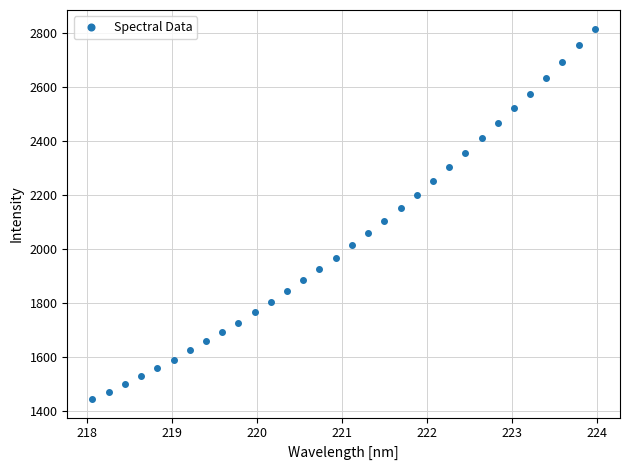

What is the value of the 22nd point from the left?

2251.1